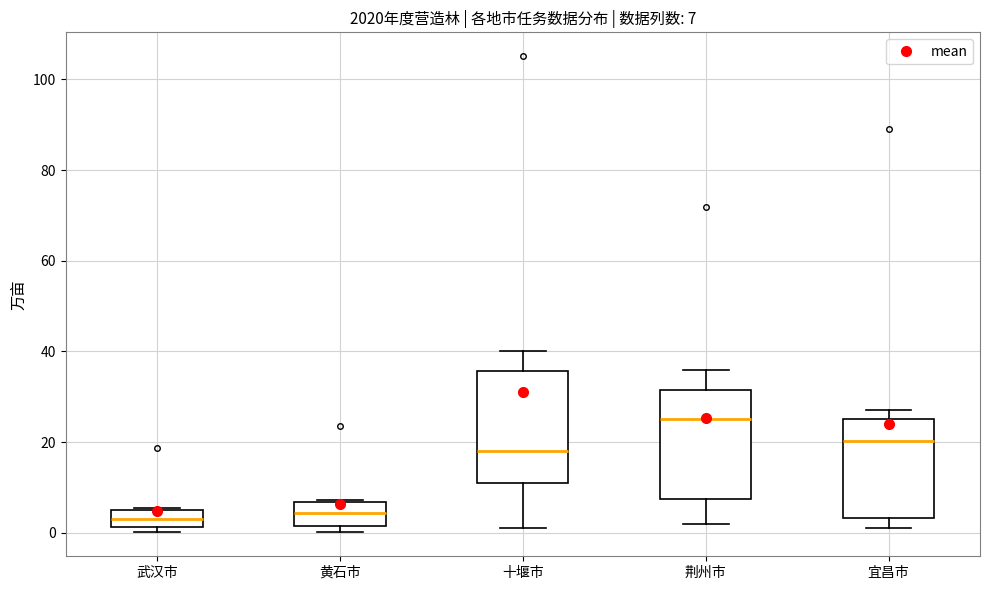

Which box has the highest median line?

荆州市